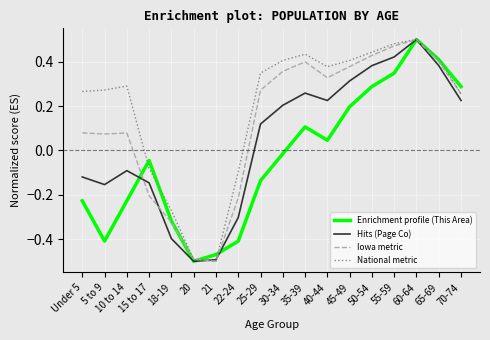

What position from the right is 55-59?

4